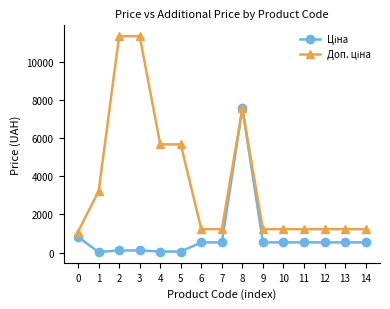

What is the maximum value shown in the chart?

11334.0